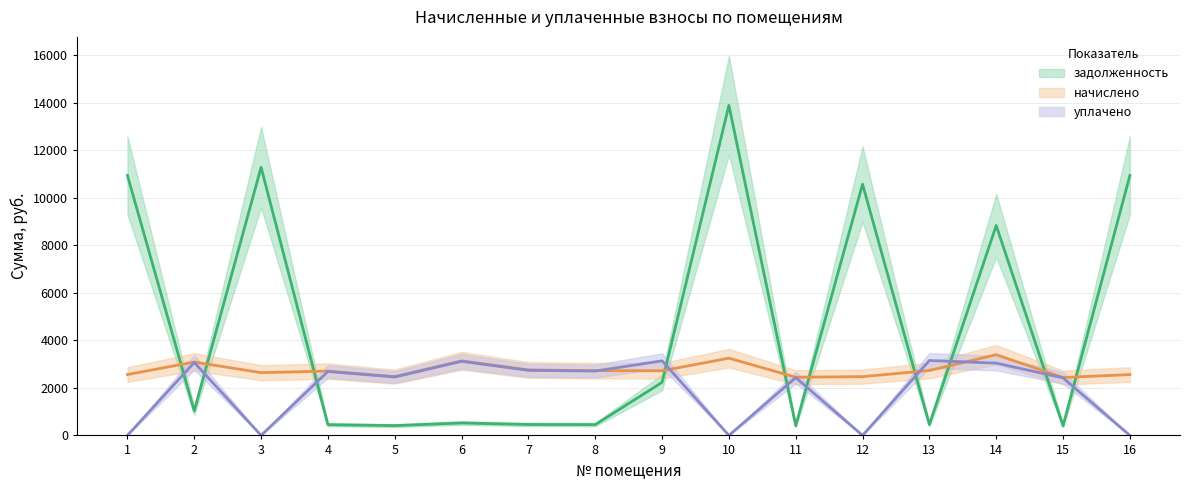

Does the chart display data point markers on the line(s)?

No